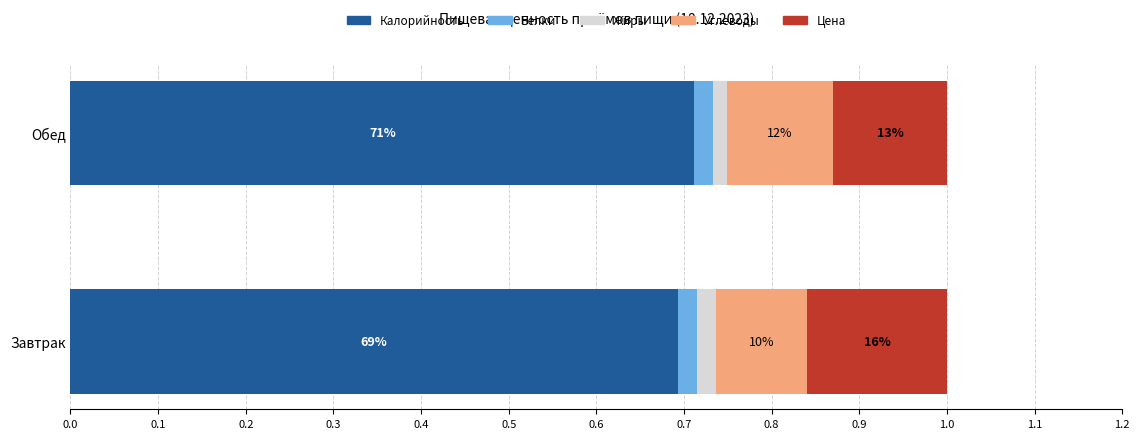

What are all the series names shown in the legend?

Калорийность, Белки, Жиры, Углеводы, Цена